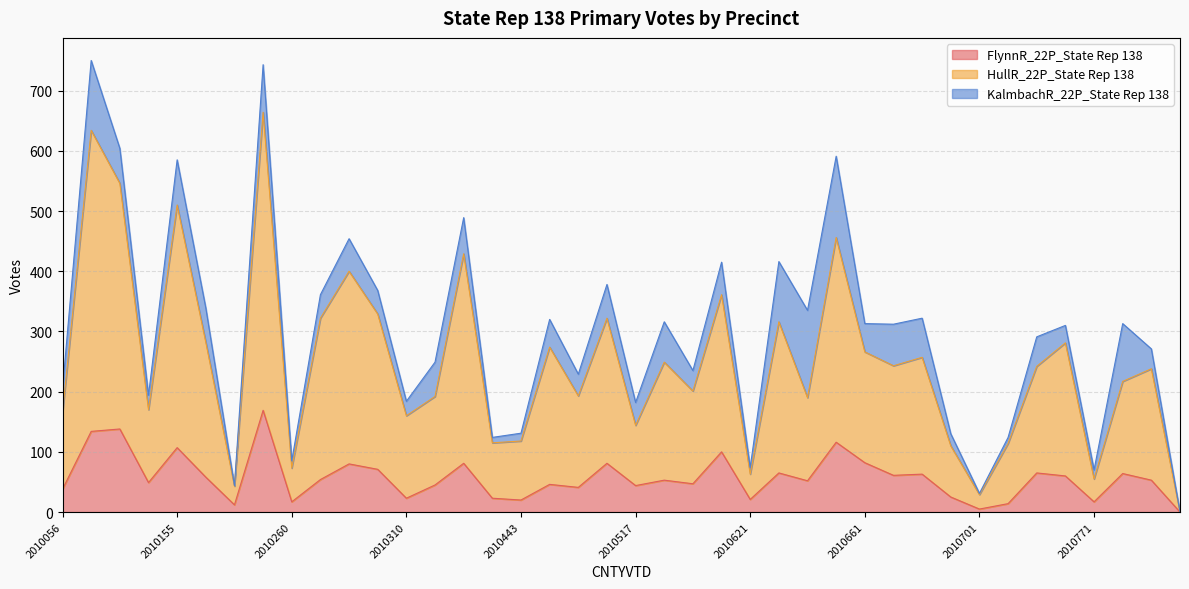

Which series changed the most between 2010622 and 2010771?

HullR_22P_State Rep 138